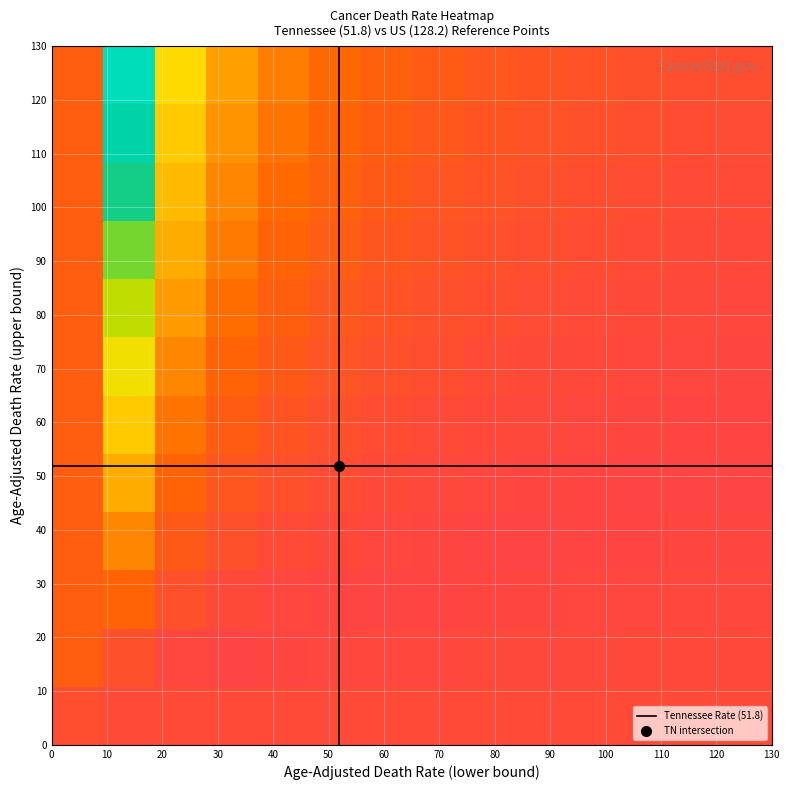

Which series has the widest spread of values?

Tennessee